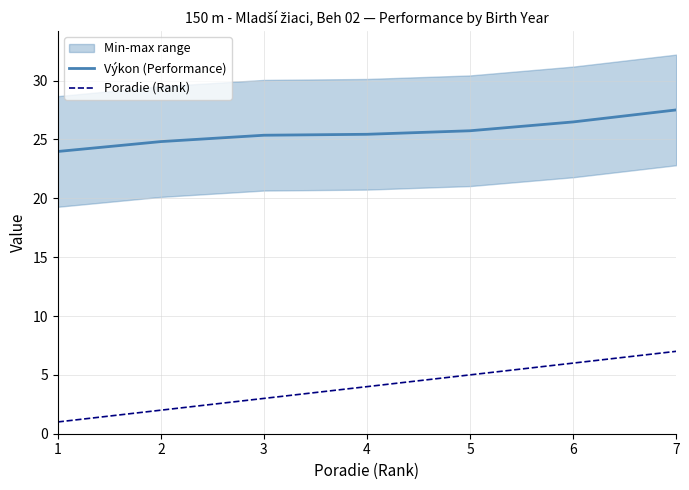

What are all the series names shown in the legend?

Výkon (Performance), Poradie (Rank)